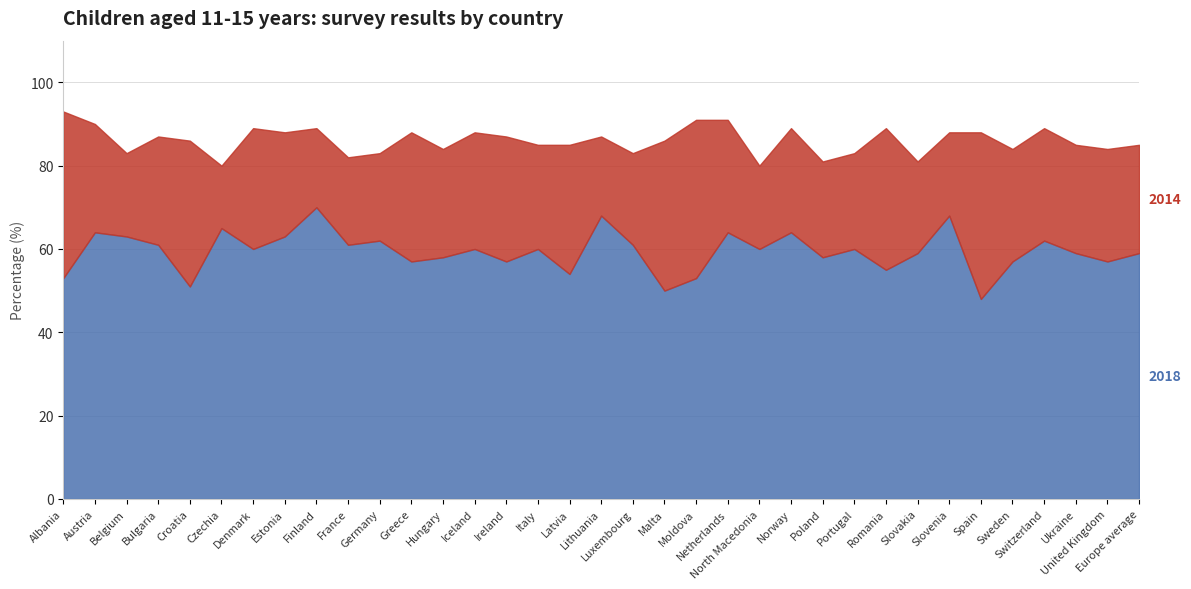

Which series has the largest range (max minus min)?

2018